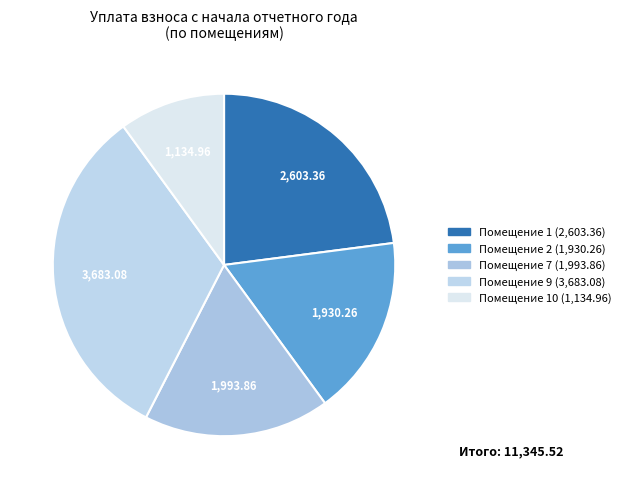

Count the number of slices in the pie.

5